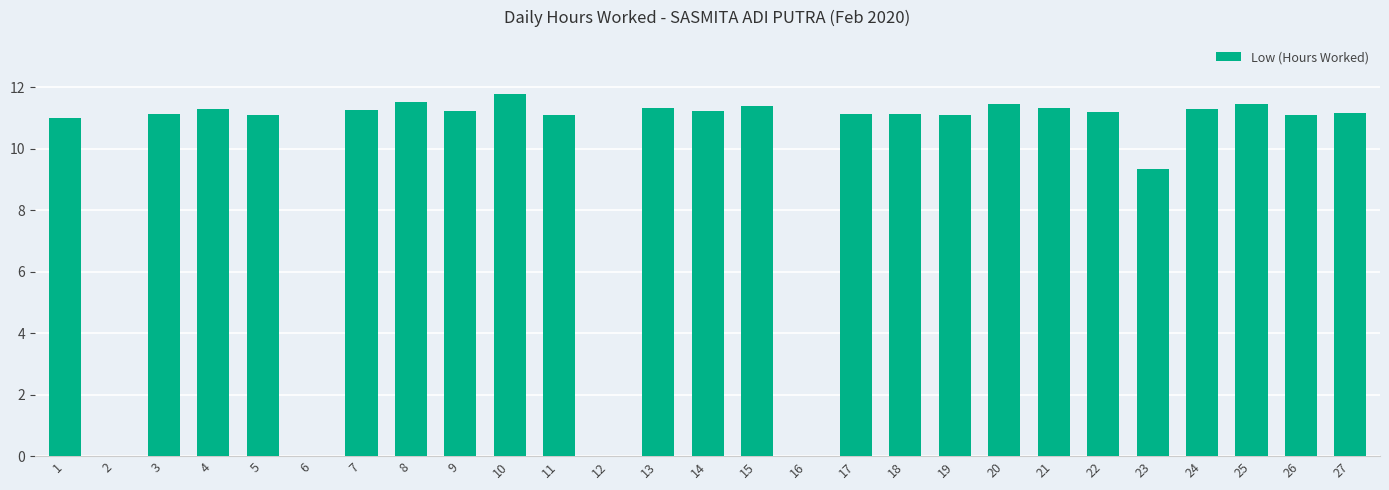

What is the maximum value shown in the chart?

11.8